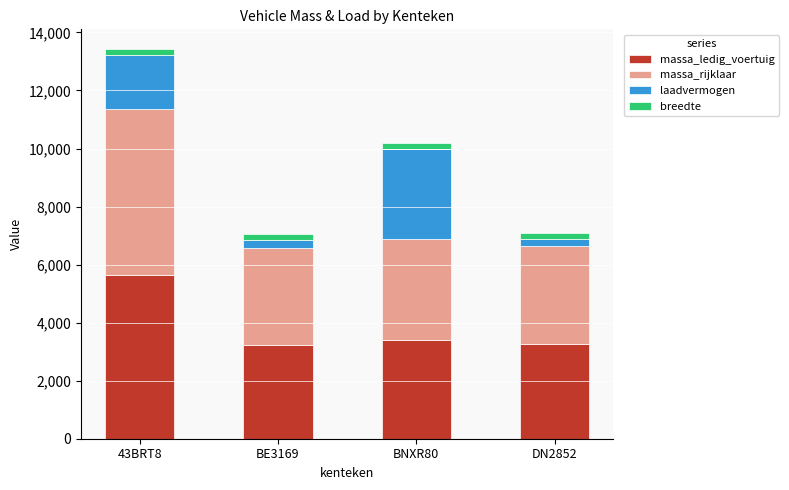

At which category is the sum across all series the highest?

43BRT8